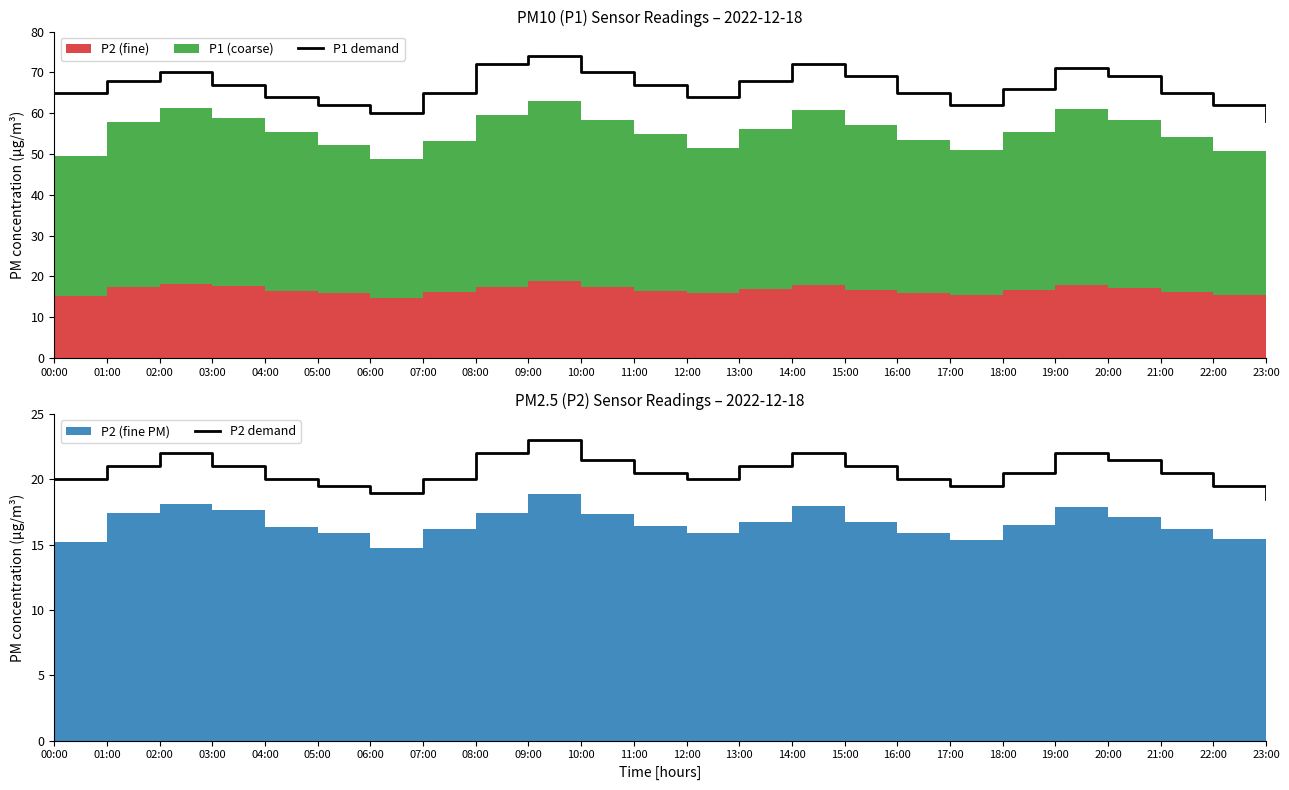

Reading left to right, extract all data points from this chart.

P1 demand: 00:00=65.0	01:00=68.0	02:00=70.0	03:00=67.0	04:00=64.0	05:00=62.0	06:00=60.0	07:00=65.0	08:00=72.0	09:00=74.0	10:00=70.0	11:00=67.0	12:00=64.0	13:00=68.0	14:00=72.0	15:00=69.0	16:00=65.0	17:00=62.0	18:00=66.0	19:00=71.0	20:00=69.0	21:00=65.0	22:00=62.0	23:00=58.0
P2 demand: 00:00=20.0	01:00=21.0	02:00=22.0	03:00=21.0	04:00=20.0	05:00=19.5	06:00=19.0	07:00=20.0	08:00=22.0	09:00=23.0	10:00=21.5	11:00=20.5	12:00=20.0	13:00=21.0	14:00=22.0	15:00=21.0	16:00=20.0	17:00=19.5	18:00=20.5	19:00=22.0	20:00=21.5	21:00=20.5	22:00=19.5	23:00=18.5